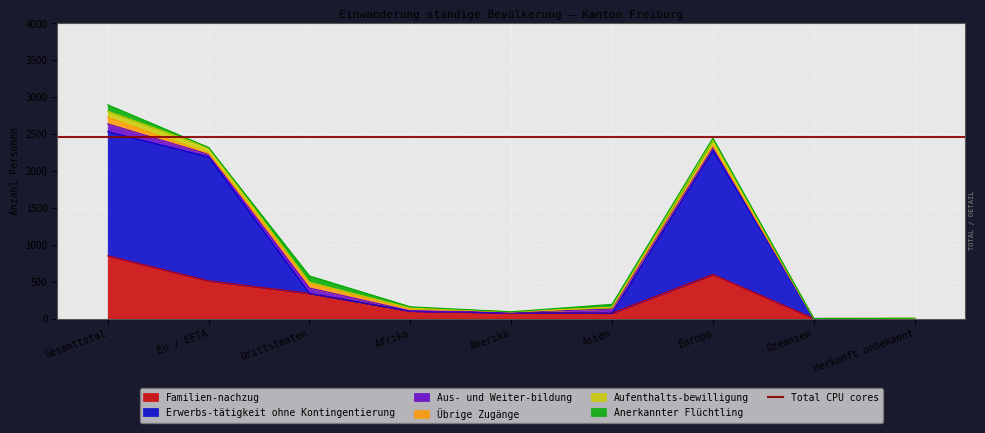

At how many categories does at least one series exceed 1451?

3